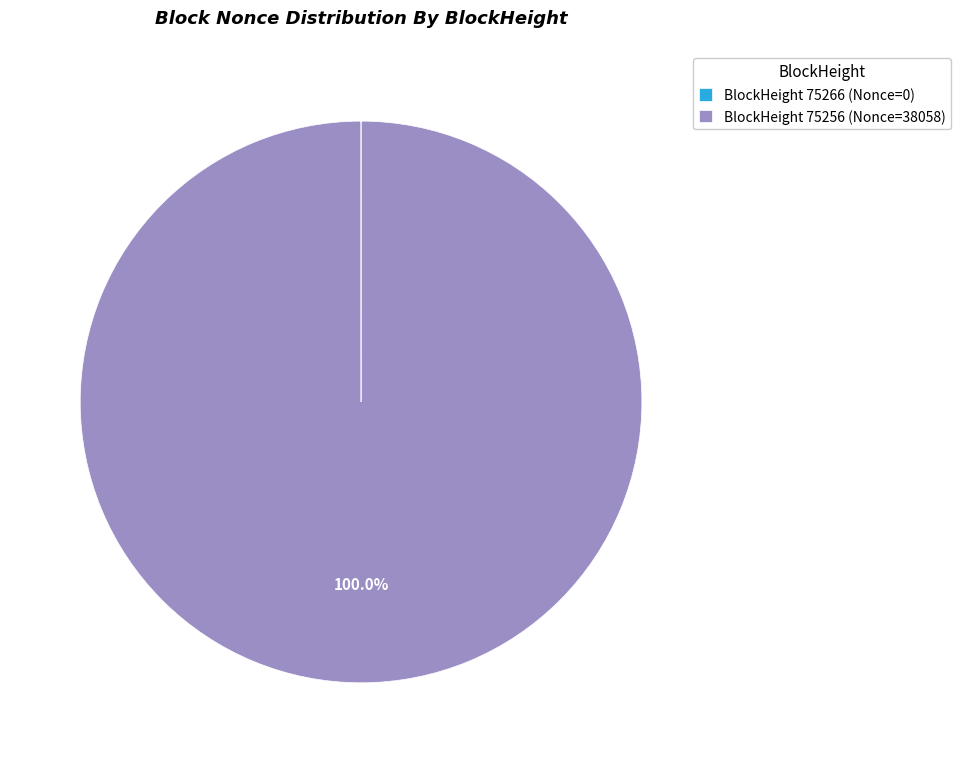

Does BlockHeight 75256 (Nonce=38058) represent more than half of the total?

Yes